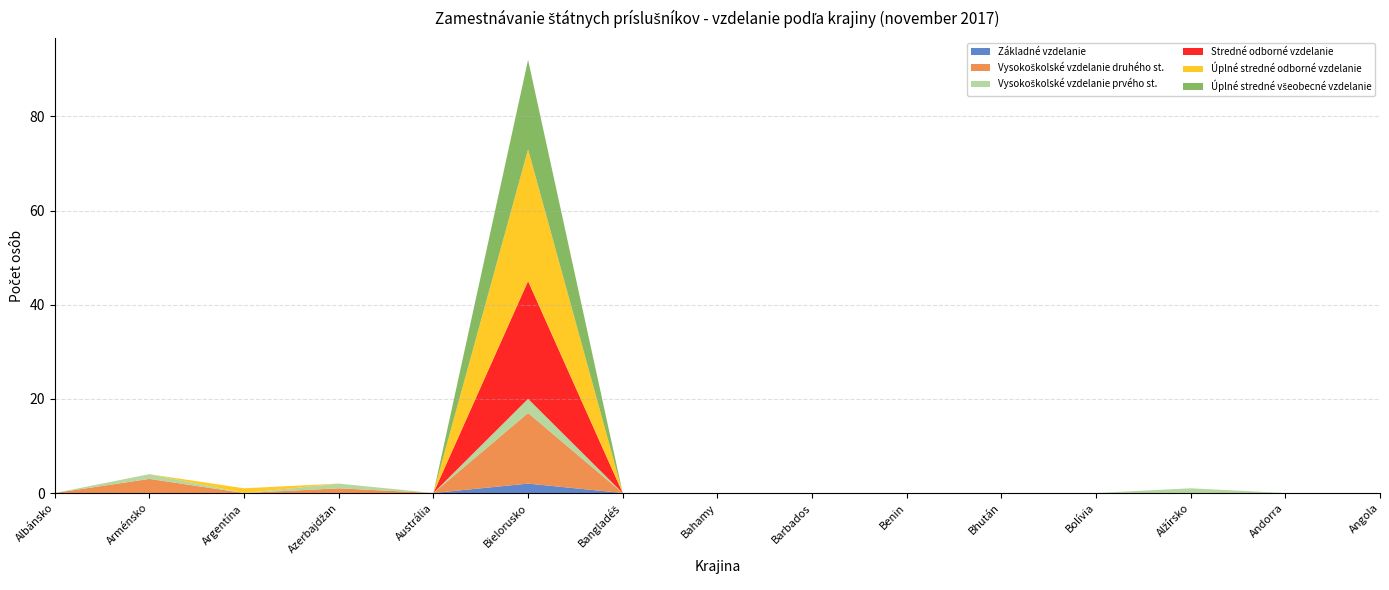

Reading left to right, what are all the values shown in this chart?

Základné vzdelanie: 0	0	0	0	0	2	0	0	0	0	0	0	0	0	0
Vysokoškolské vzdelanie druhého st.: 0	3	0	1	0	15	0	0	0	0	0	0	0	0	0
Vysokoškolské vzdelanie prvého st.: 0	1	0	1	0	3	0	0	0	0	0	0	1	0	0
Stredné odborné vzdelanie: 0	0	0	0	0	25	0	0	0	0	0	0	0	0	0
Úplné stredné odborné vzdelanie: 0	0	1	0	0	28	0	0	0	0	0	0	0	0	0
Úplné stredné všeobecné vzdelanie: 0	0	0	0	0	19	0	0	0	0	0	0	0	0	0